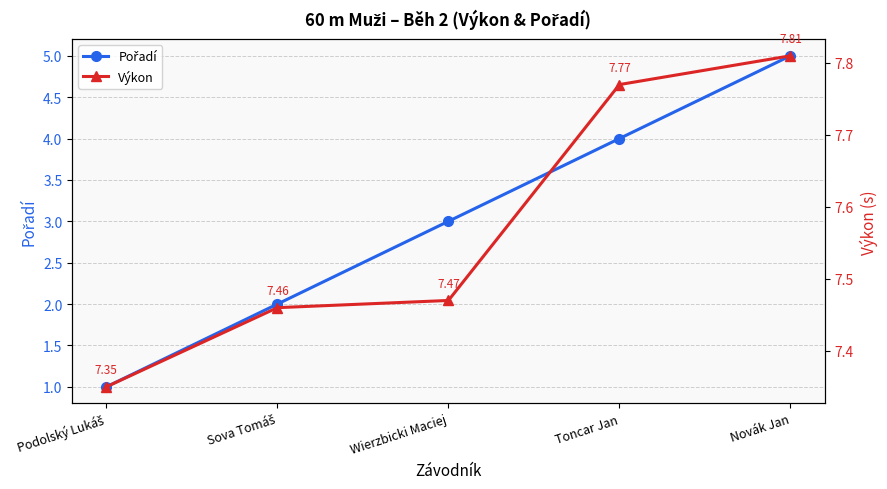

What is the average value of the Výkon series?

7.6